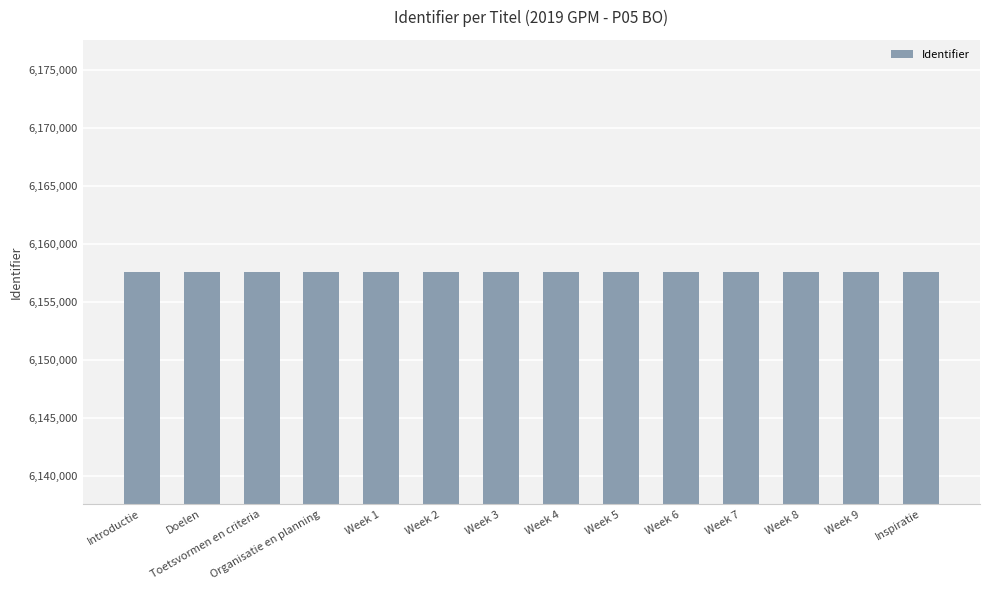

Is it true that the value at Week 1 is 6157606?

True